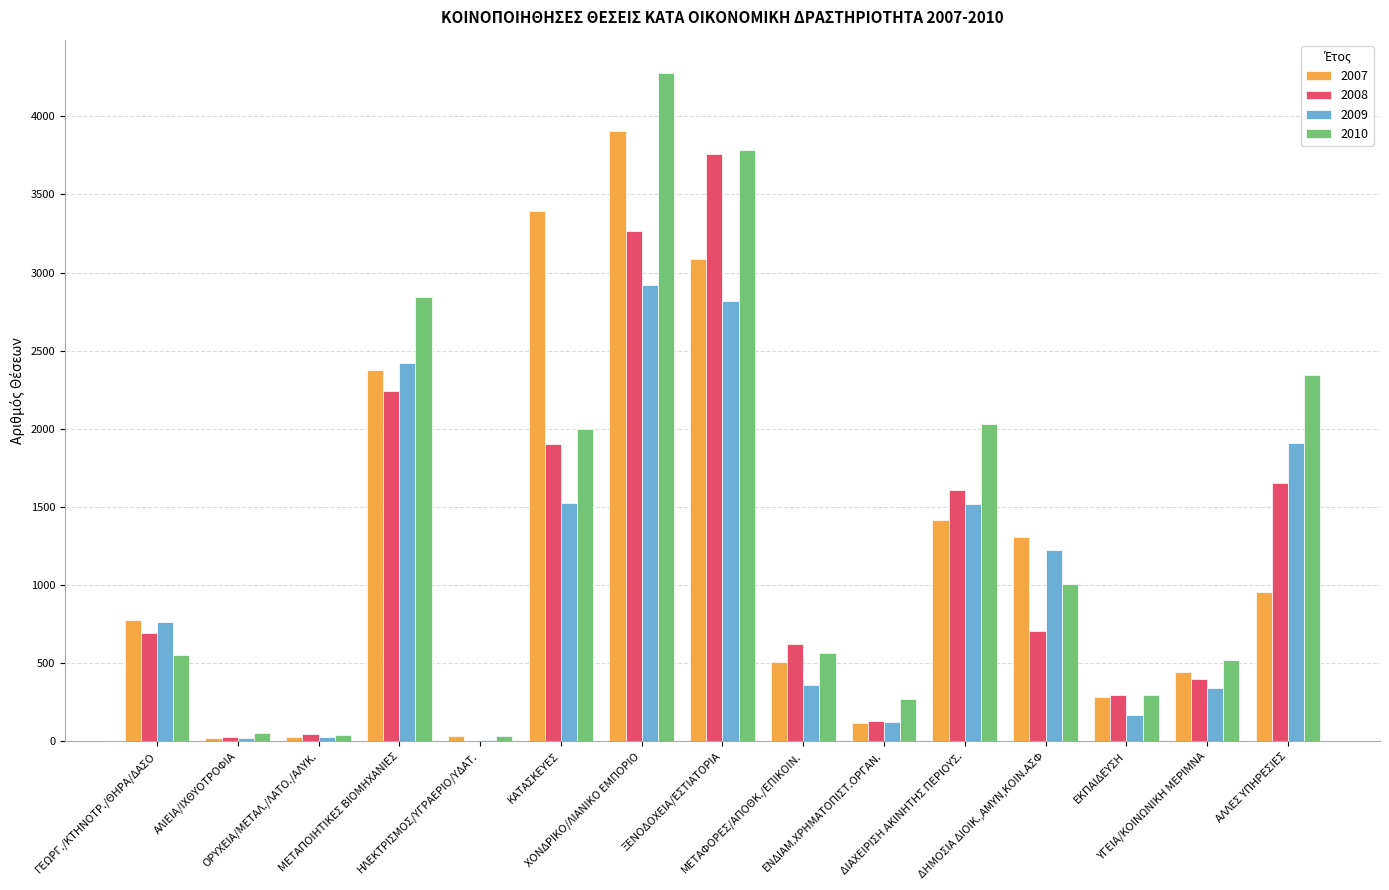

What are all the series names shown in the legend?

2007, 2008, 2009, 2010